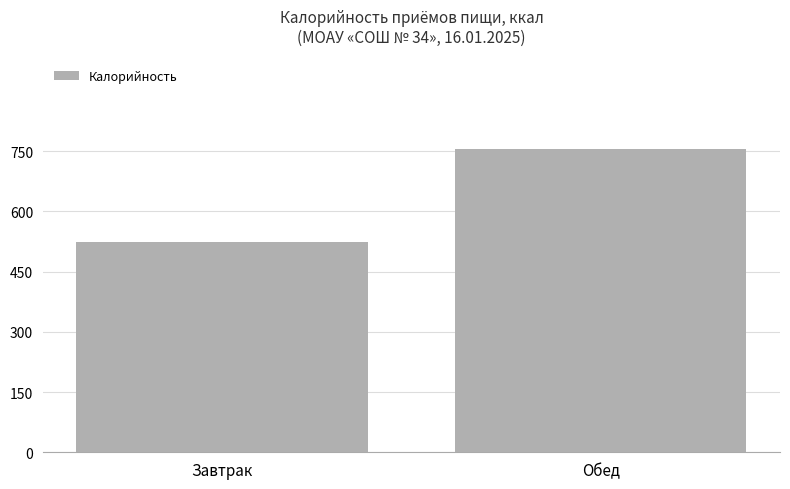

What is the ratio of the value at Обед to the value at Завтрак?

1.4